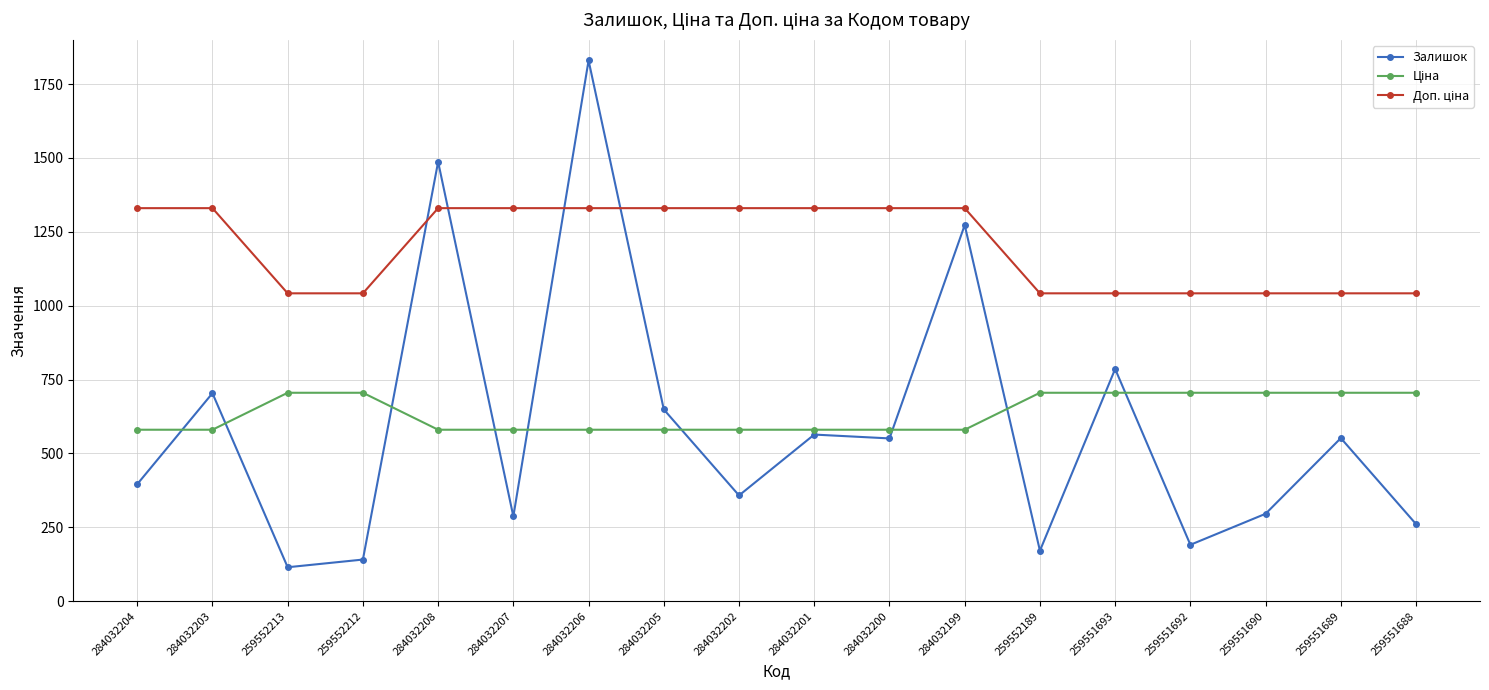

What is the maximum value shown in the chart?

1830.0